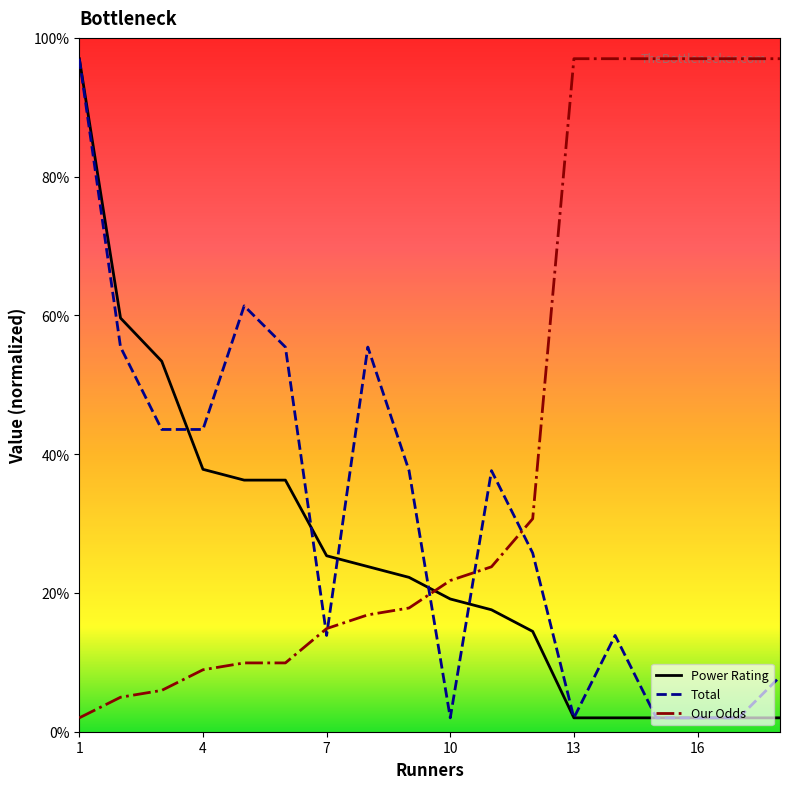

What is the maximum value shown in the chart?

97.0